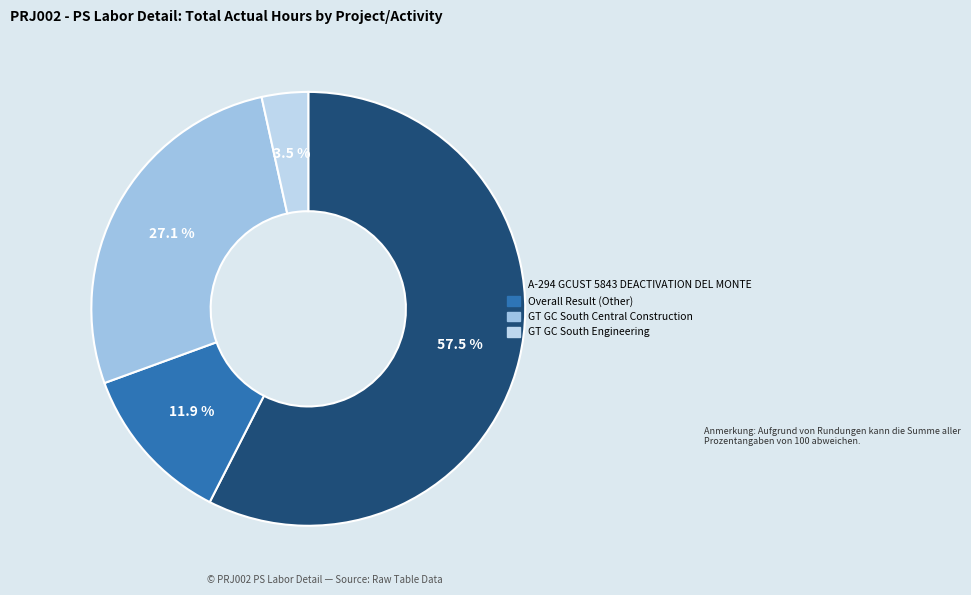

What is the smallest slice in the pie chart?

GT GC South Engineering